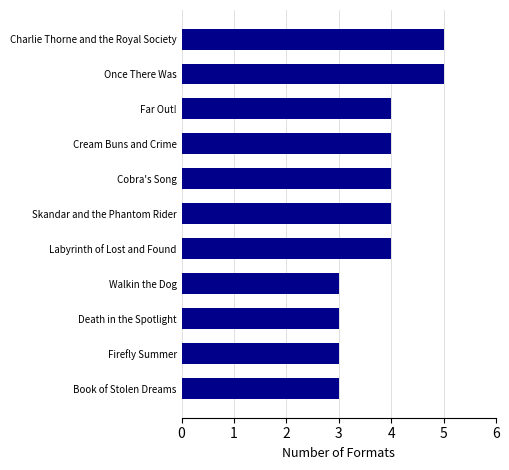

The value at Cream Buns and Crime is 1. True or false?

False